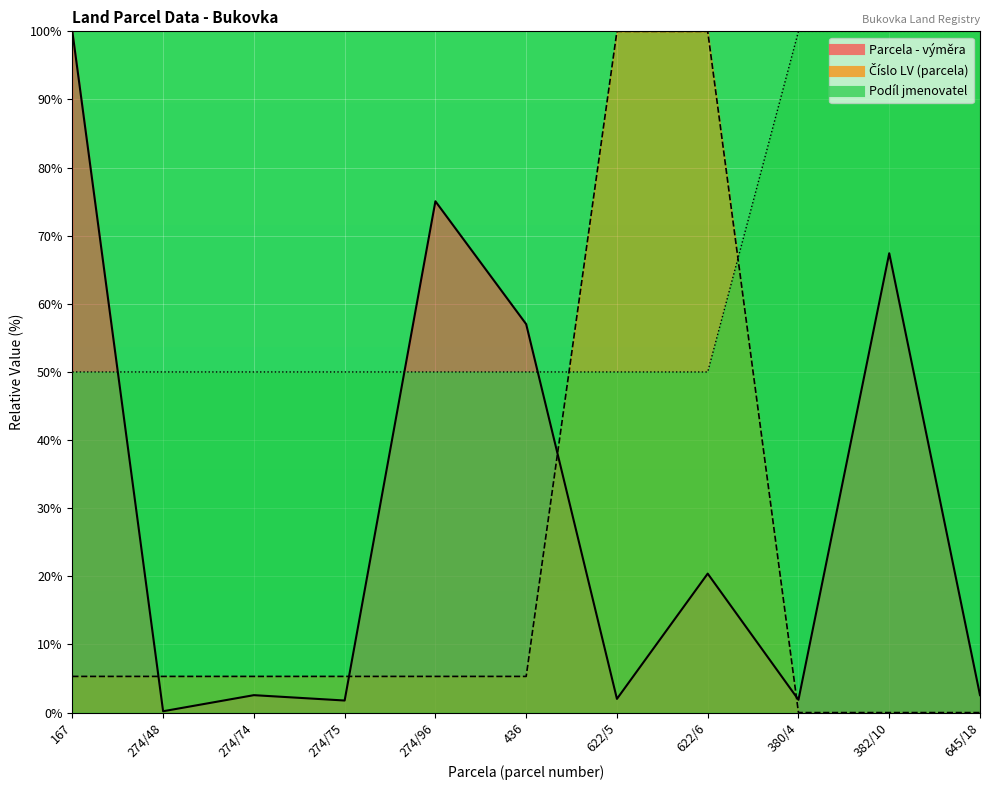

True or false: Číslo LV (parcela) and Podíl jmenovatel cross at least once.

True